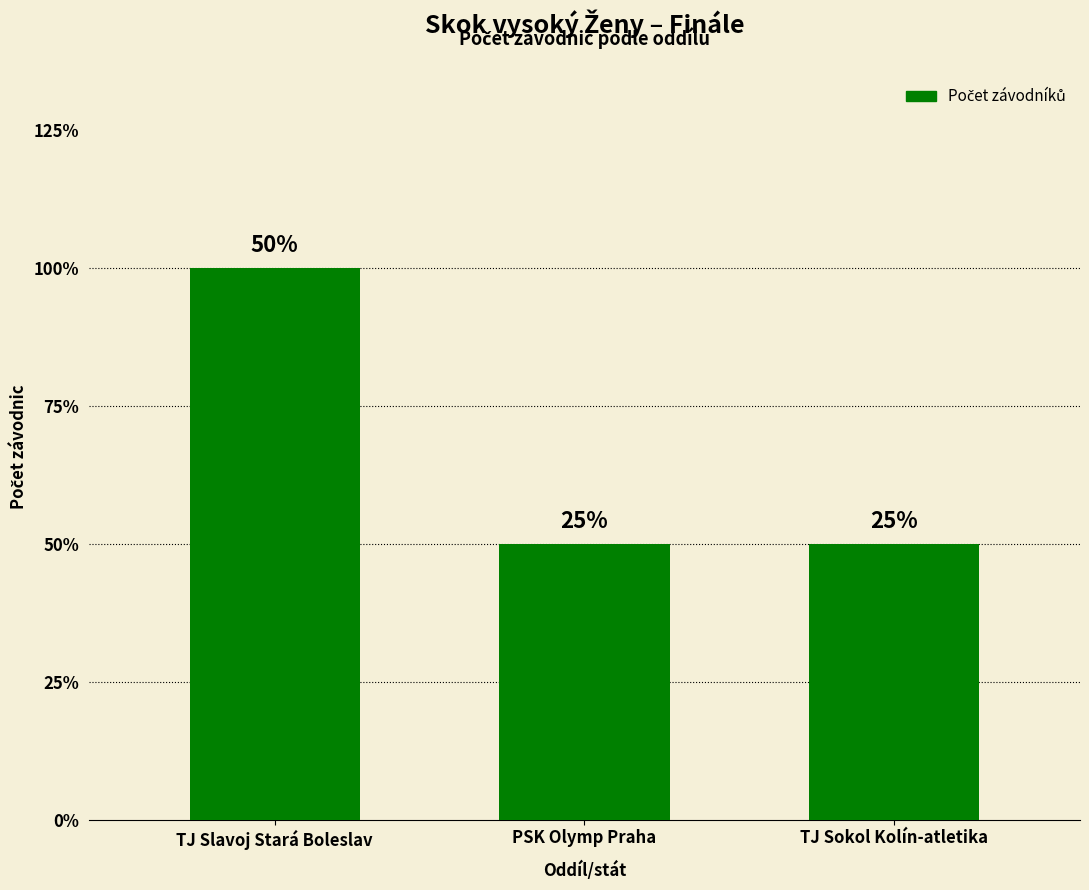

What is the difference between the maximum and second lowest values?

1